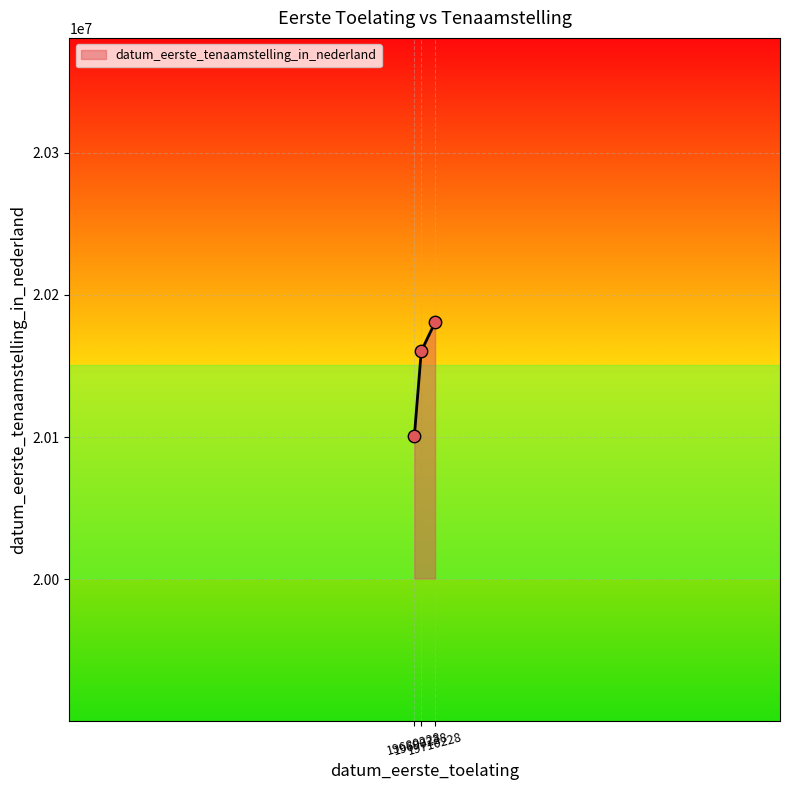

What is the ratio of the value at 19680228 to the value at 19690228?

1.0